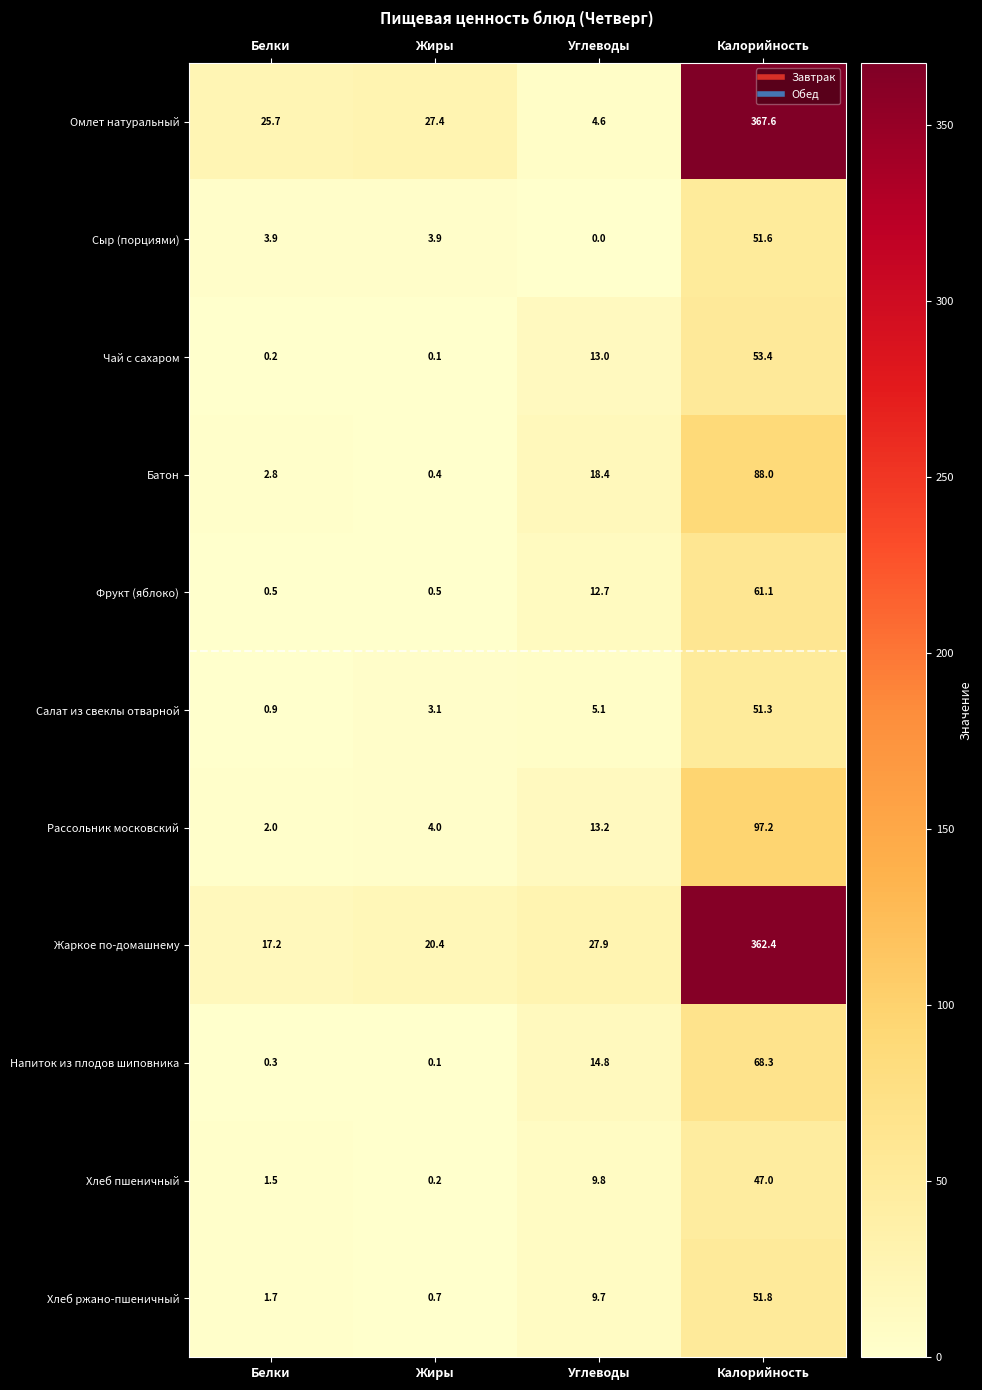

List the series in order of their peak value, highest first.

Омлет натуральный, Жаркое по-домашнему, Рассольник московский, Батон, Напиток из плодов шиповника, Фрукт (яблоко), Чай с сахаром, Хлеб ржано-пшеничный, Сыр (порциями), Салат из свеклы отварной, Хлеб пшеничный